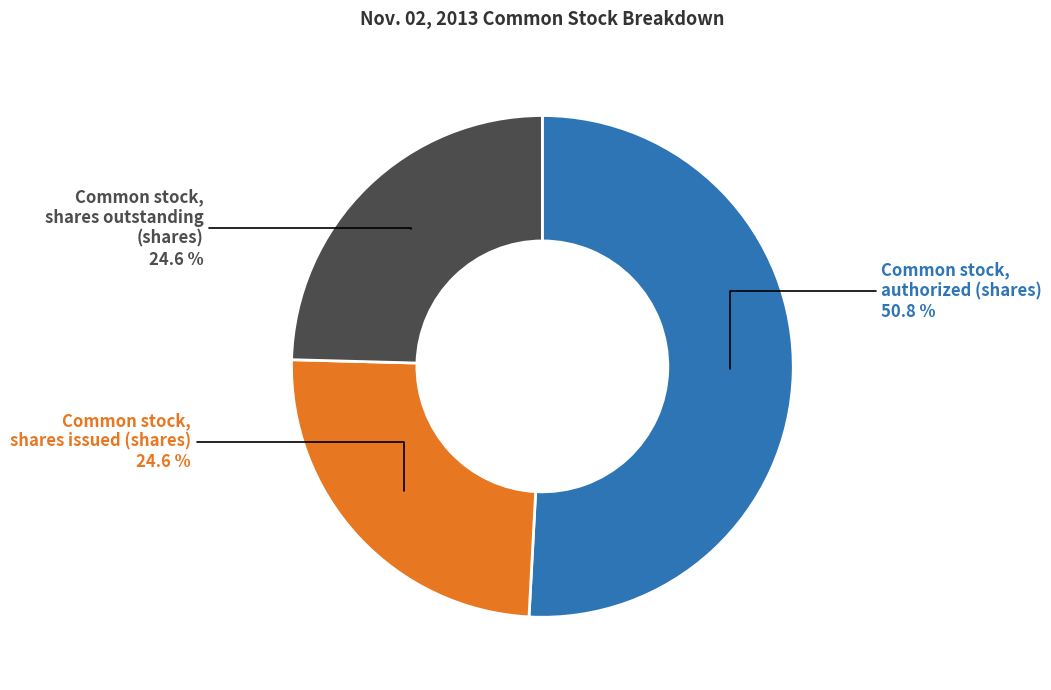

What percentage is the Common stock, authorized (shares) slice, to the nearest percent?

51%